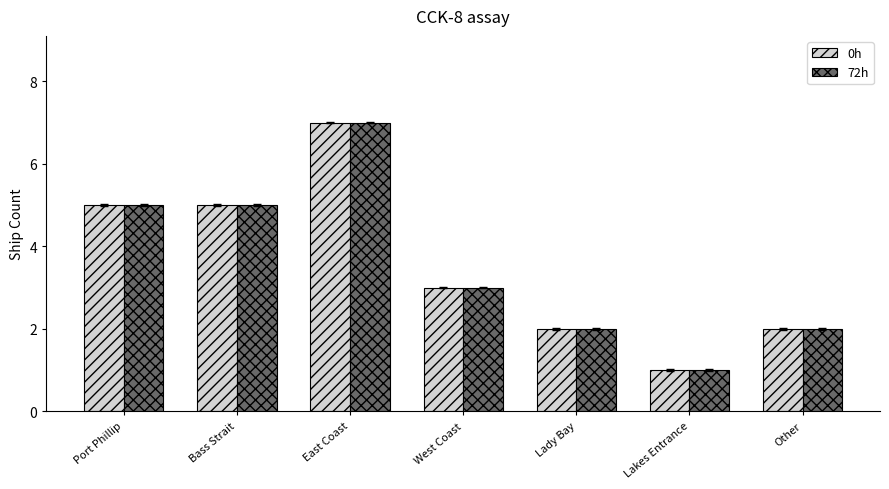

What position from the right is Bass Strait?

6